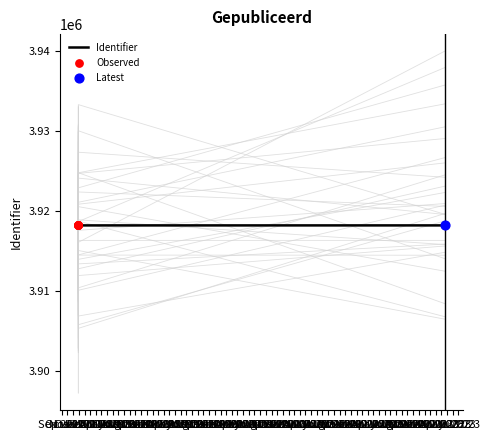

Between 2017-11-28 13:29:14 and 2017-11-28 12:35:42, which is larger?

2017-11-28 12:35:42